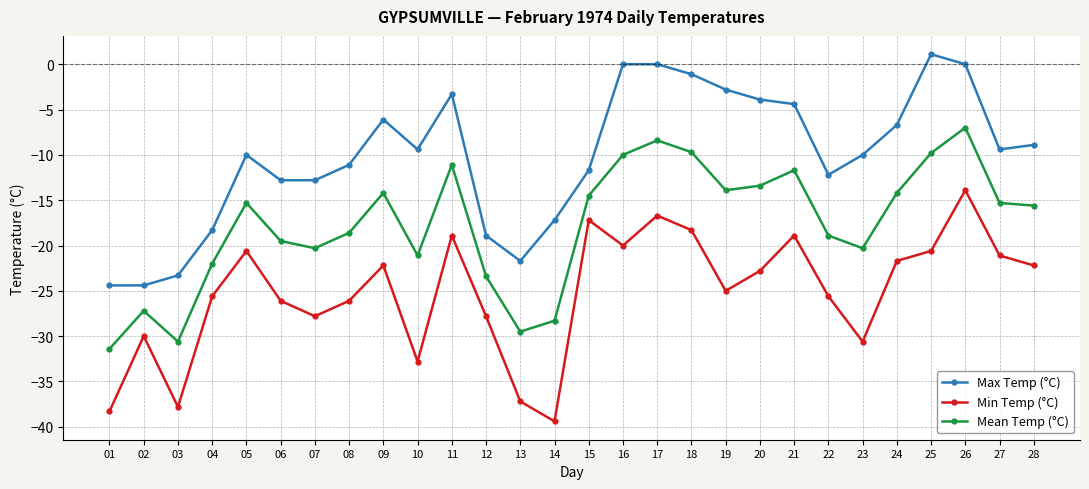

What is the lowest value of the Min Temp (°C) series?

-39.4